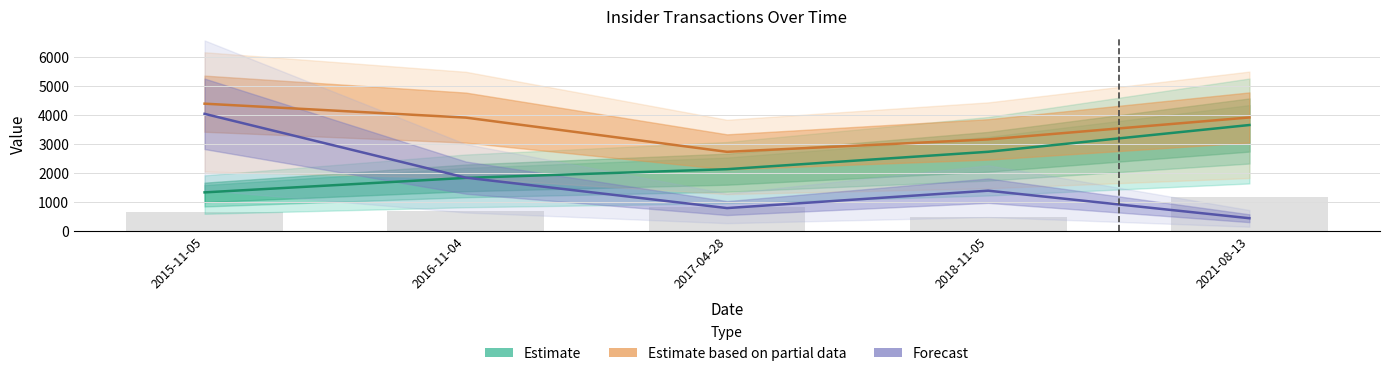

Which category has the lowest value across all series?

2021-08-13